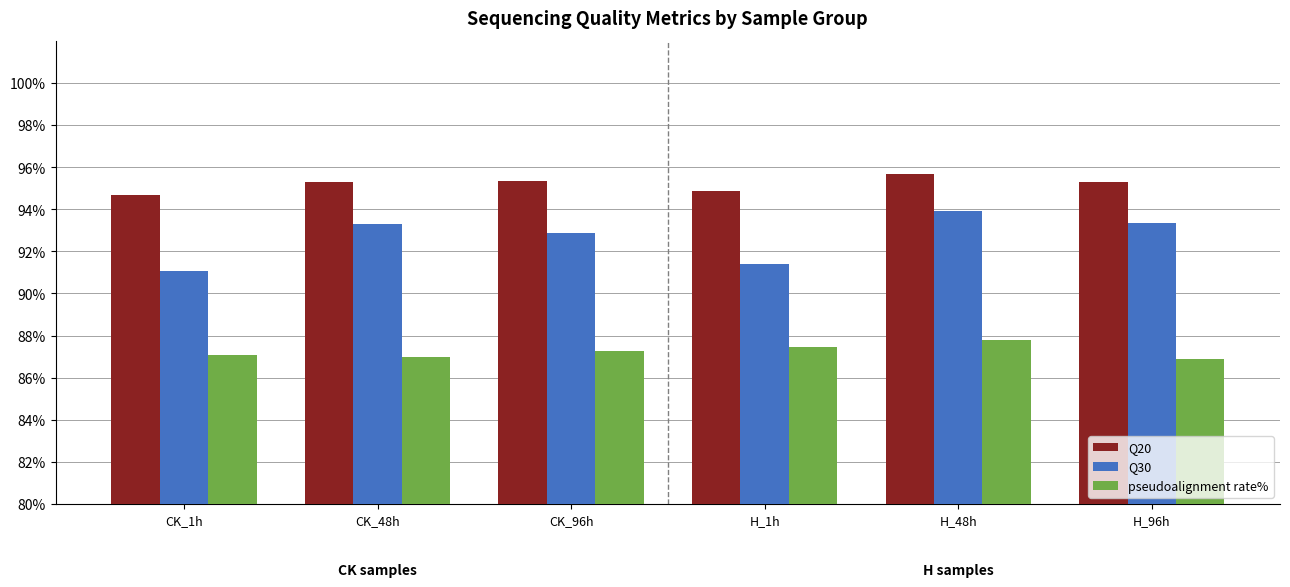

What position from the left is CK_96h?

3